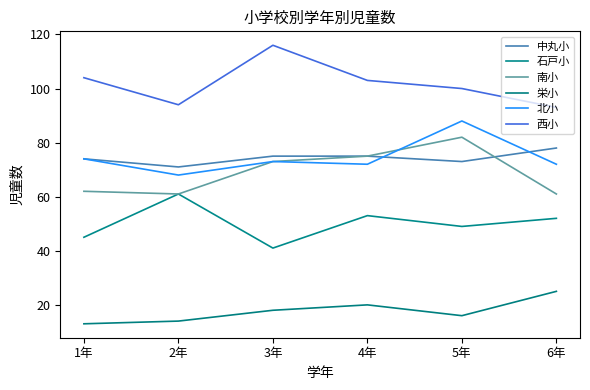

Does the chart have visible grid lines?

No